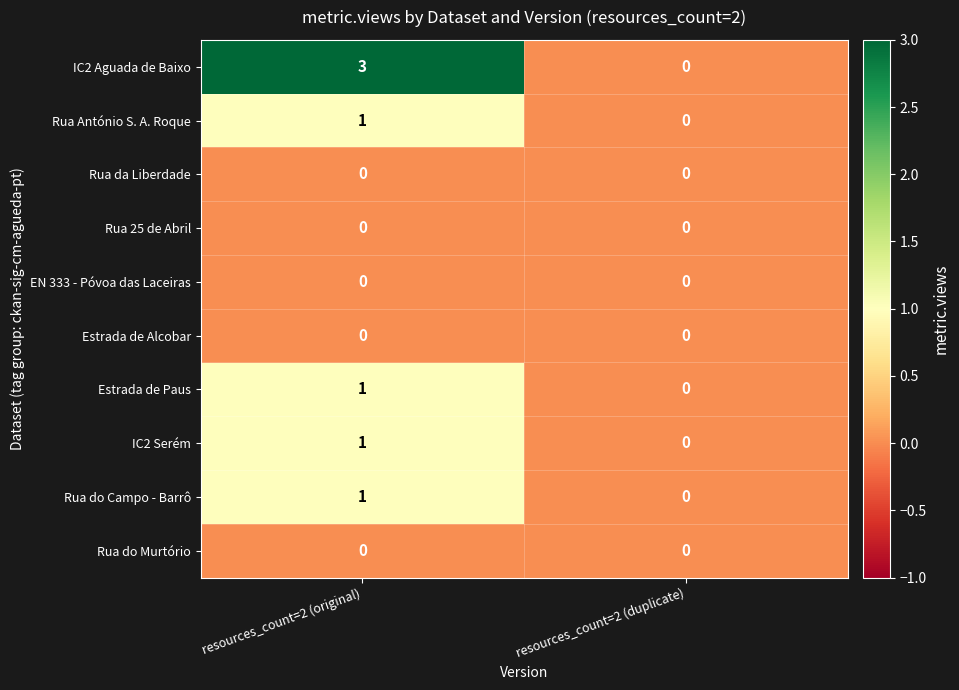

What is the difference between the highest and lowest values at resources_count=2 (original)?

3